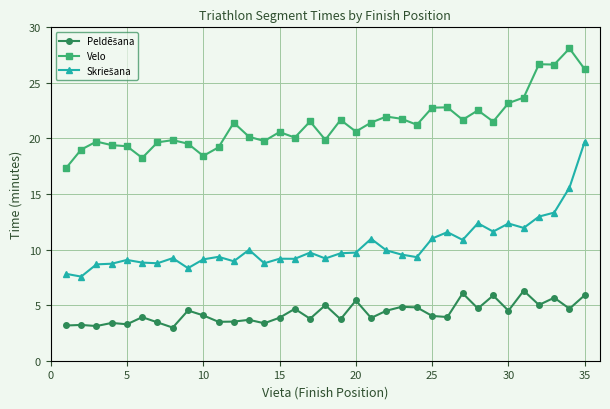

What is the sum of all Velo values?

747.6